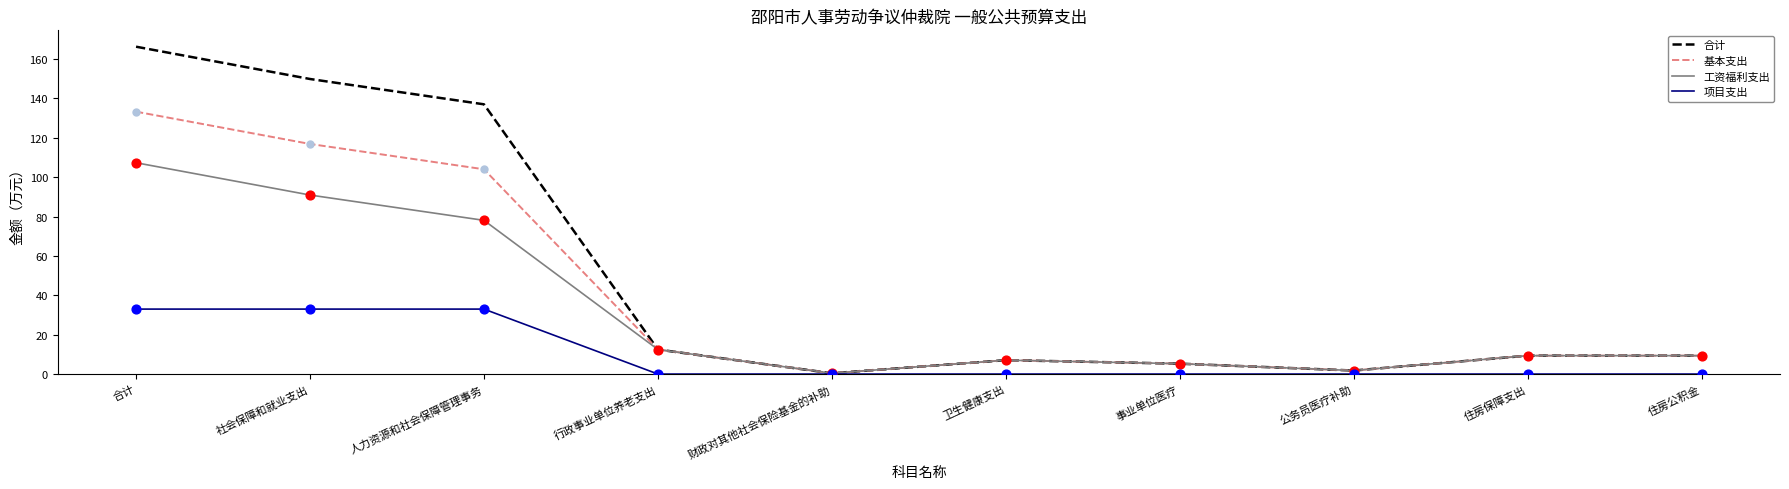

What is the difference between the highest and lowest values at 人力资源和社会保障管理事务?

104.0